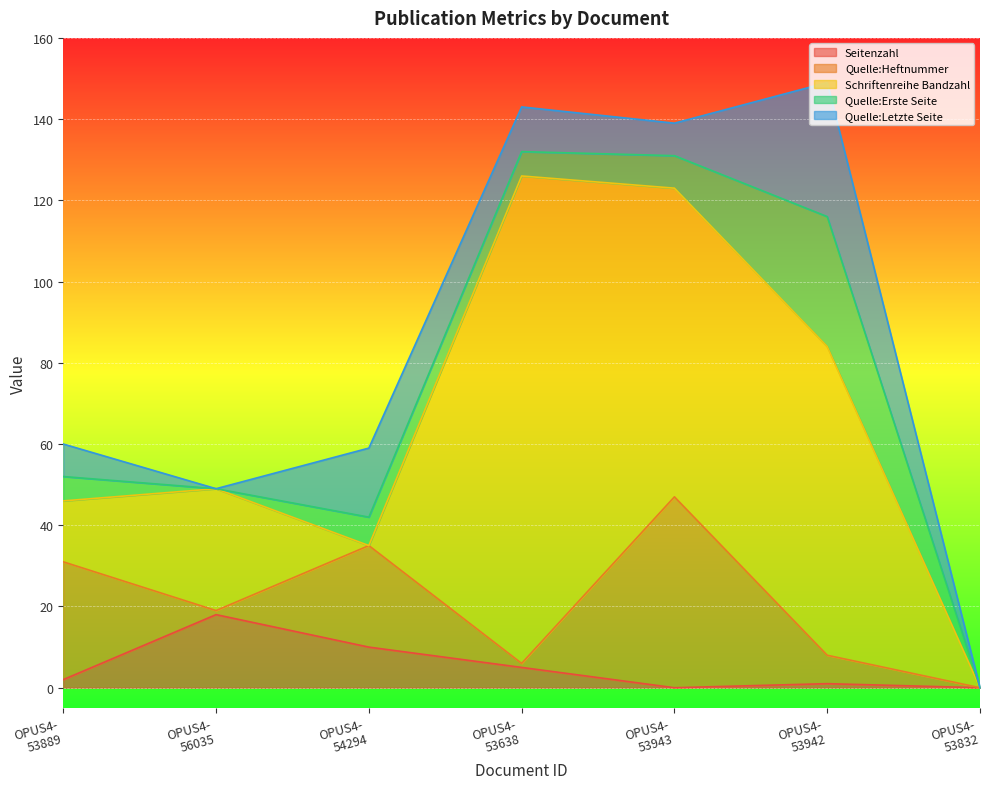

True or false: Seitenzahl has a value of 0 at OPUS4-53832.

True